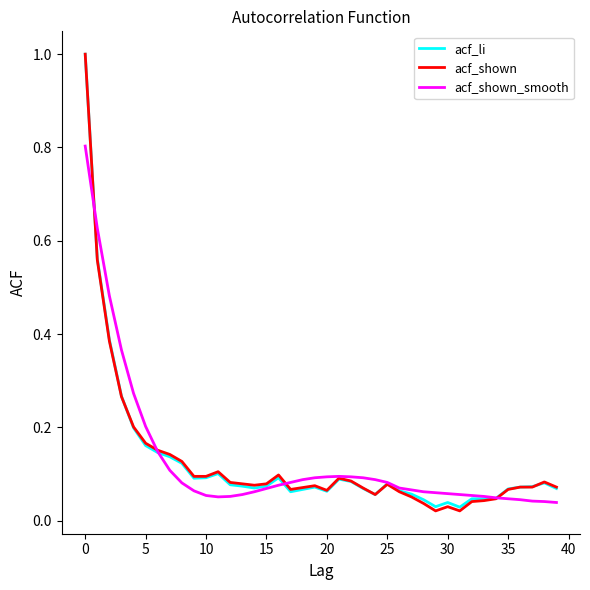

Which series has the largest range (max minus min)?

acf_shown